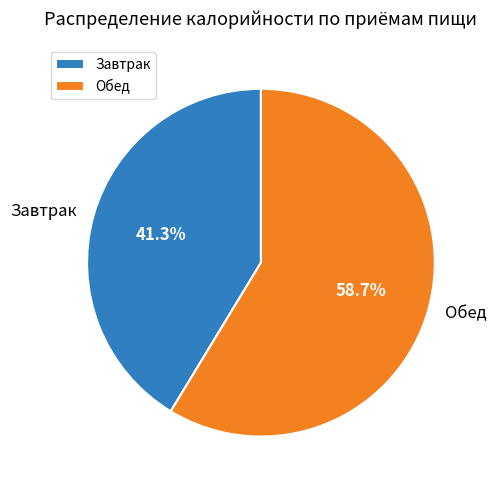

Is it true that Обед is 71% of the pie?

False